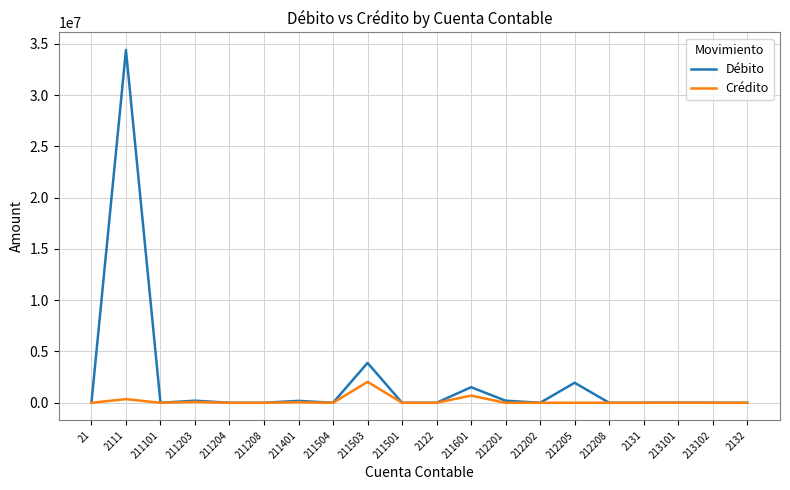

Rank the series by their average value, from highest to lowest.

Débito, Crédito